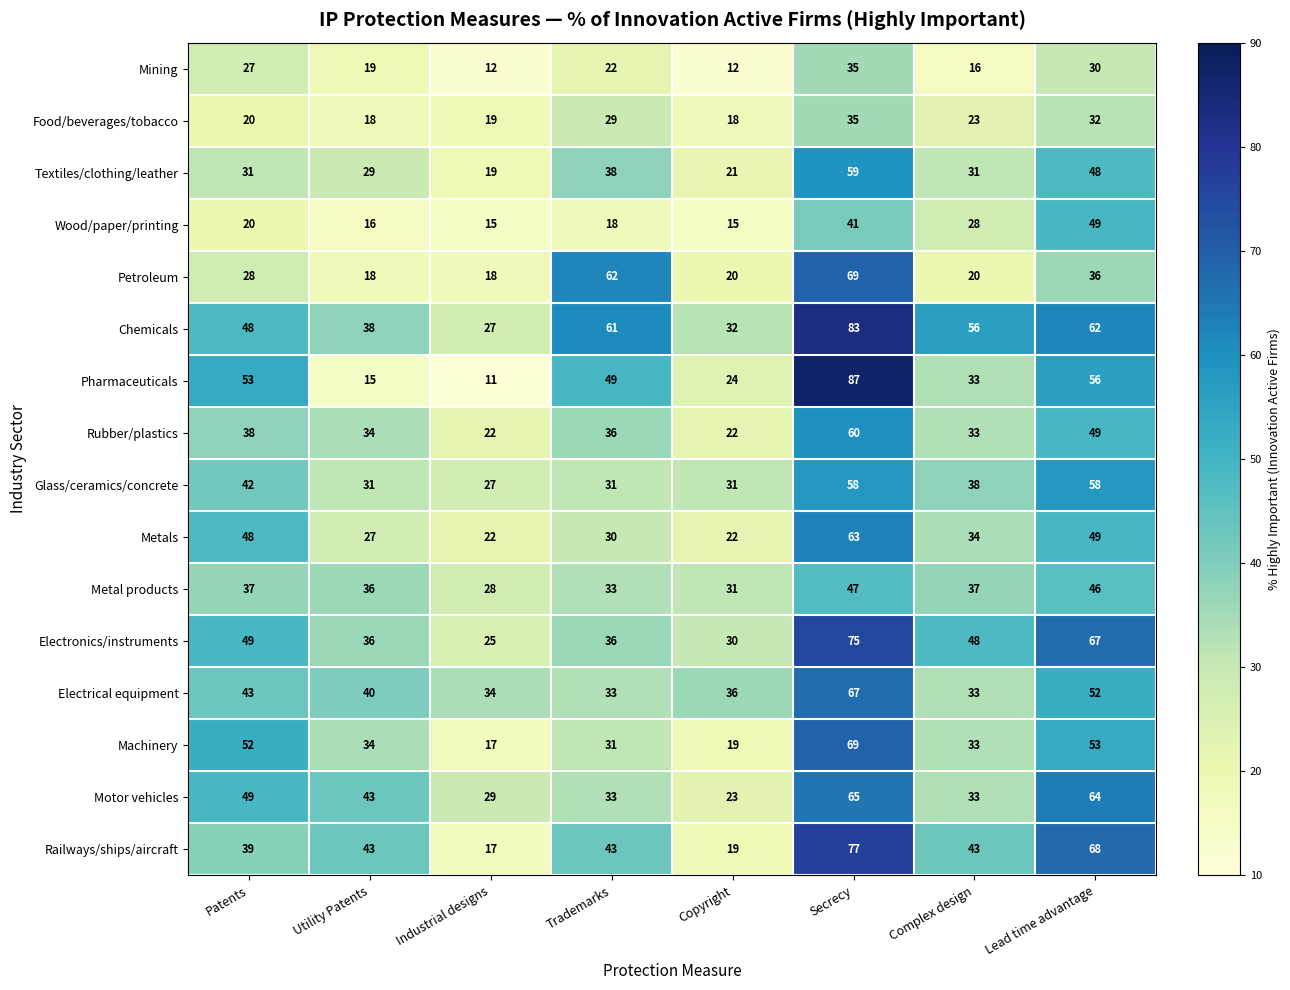

Where is Metals nearest to the value 42?

Patents